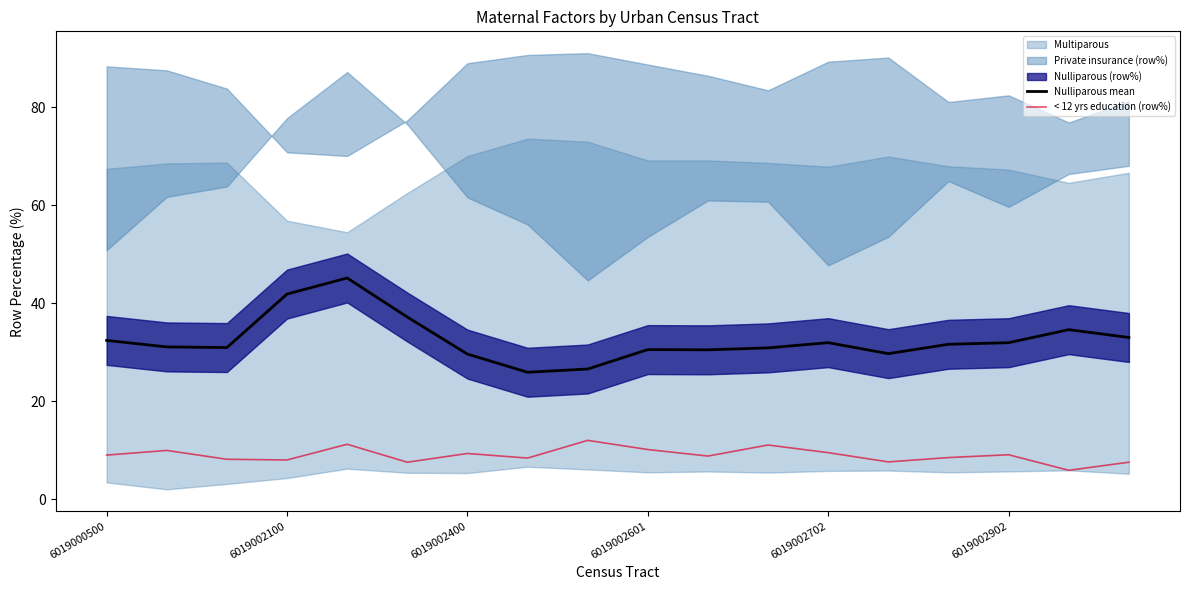

True or false: < 12 yrs education (row%) and Nulliparous mean intersect in this chart.

False